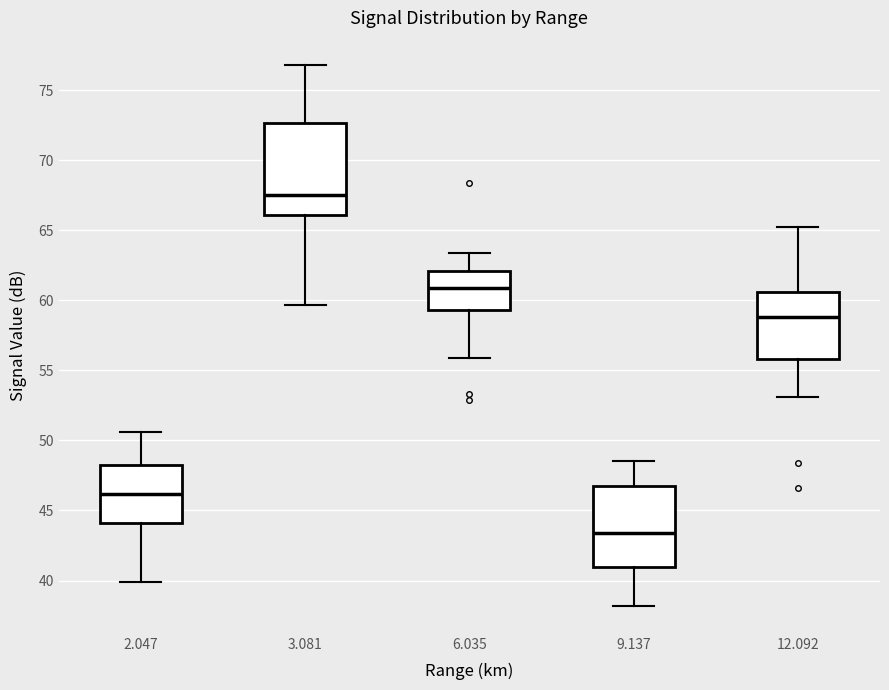

Reading left to right, transcribe this box plot: for each box, give where its median line is, the range the box spans, and where its two whiskers end, as read against the y-axis. The values are not printed on the chart, so give them approximately, as read against the axis.

2.047: median 46.0, box 44.0 to 48.5, whiskers 40.0 to 50.5
3.081: median 67.5, box 66.0 to 72.5, whiskers 59.5 to 77.0
6.035: median 61.0, box 59.5 to 62.0, whiskers 56.0 to 63.5
9.137: median 43.5, box 41.0 to 47.0, whiskers 38.0 to 48.5
12.092: median 59.0, box 56.0 to 60.5, whiskers 53.0 to 65.0